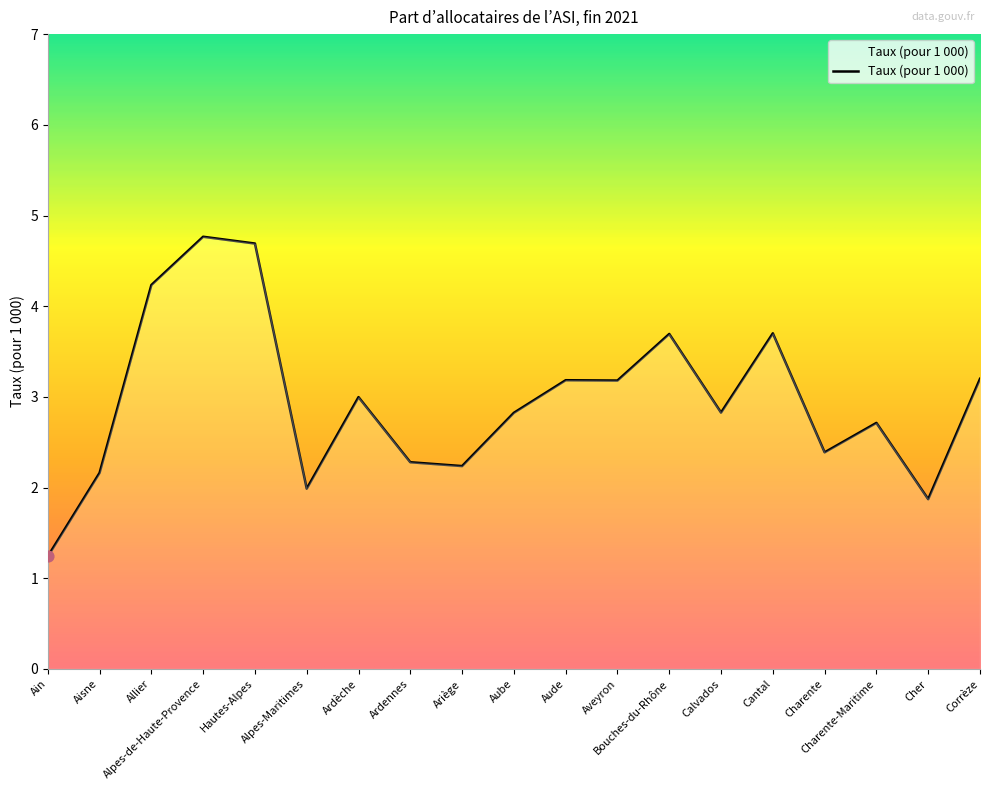

Between Allier and Ardennes, which is larger?

Allier